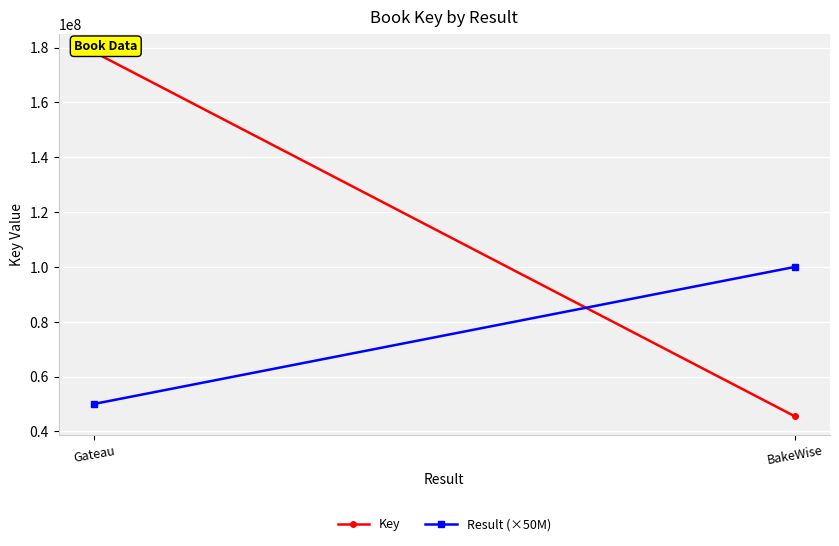

How many data points does each series have?

2